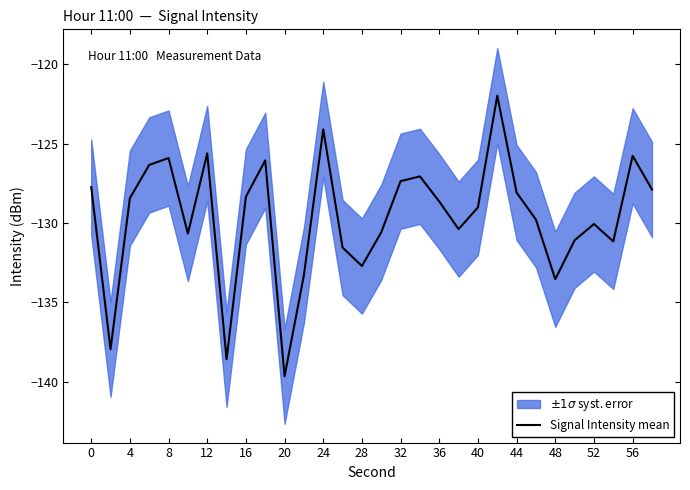

What is the difference between the second highest and minimum values?

15.6